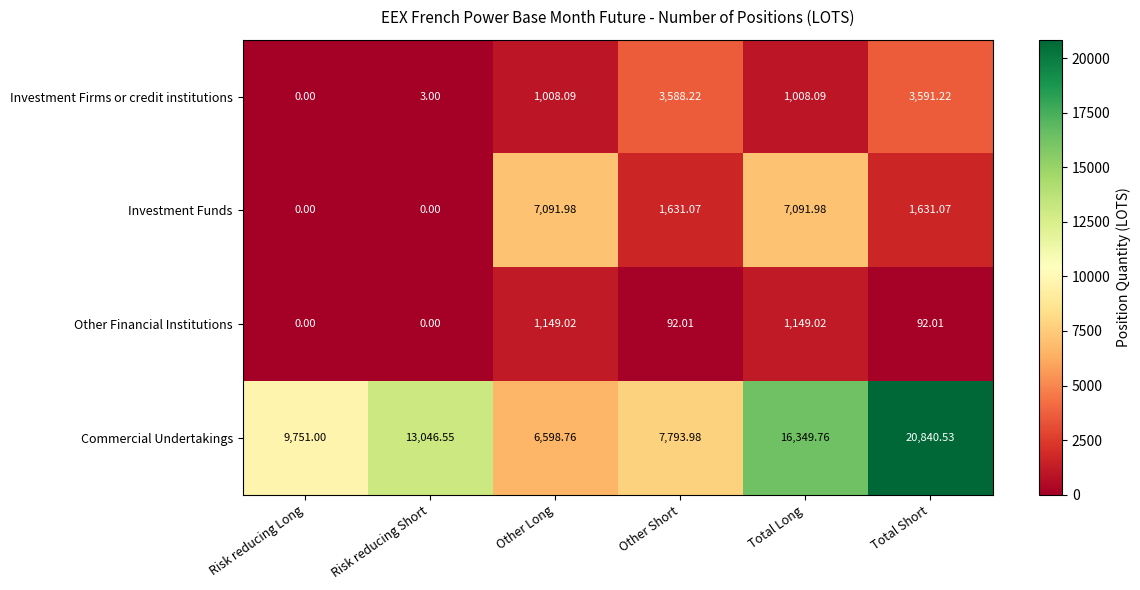

Which category has the highest value across all series?

Total Short